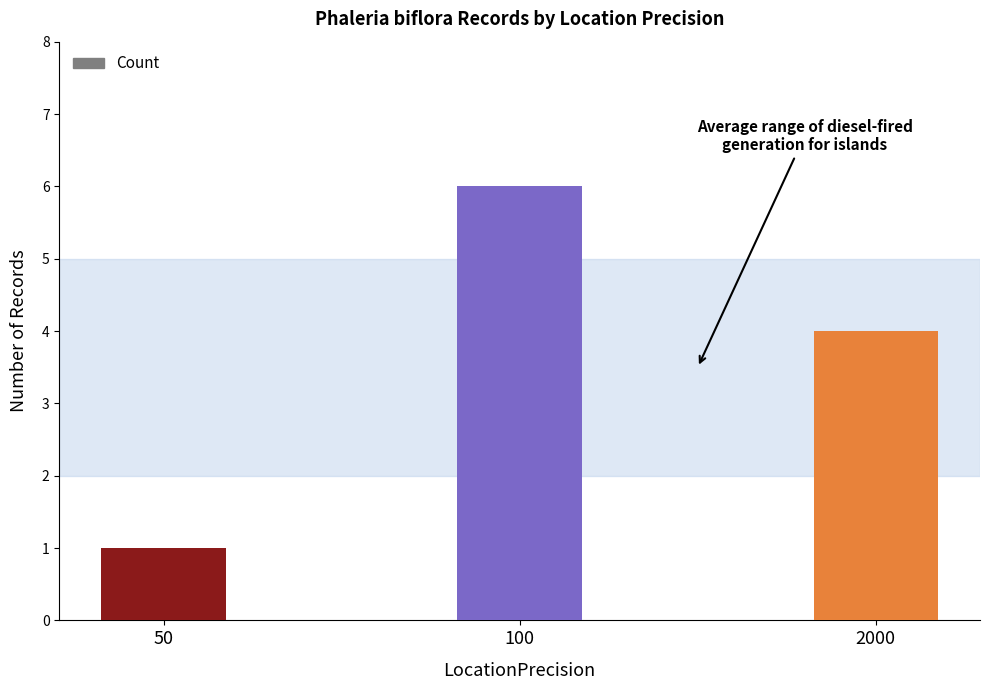

What is the value of the 2nd bar from the left?

6